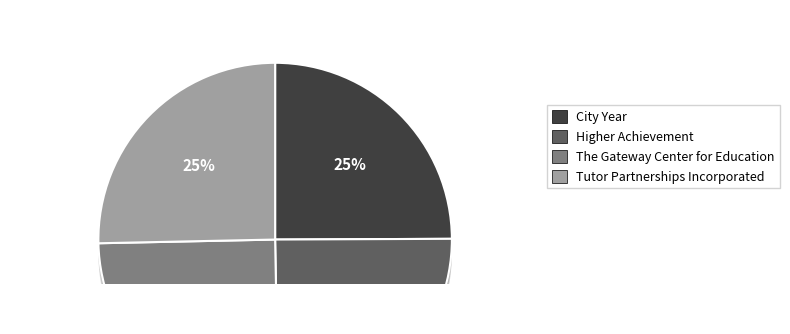

Rank the categories by value from lowest to highest.

Higher Achievement, City Year, The Gateway Center for Education, Tutor Partnerships Incorporated